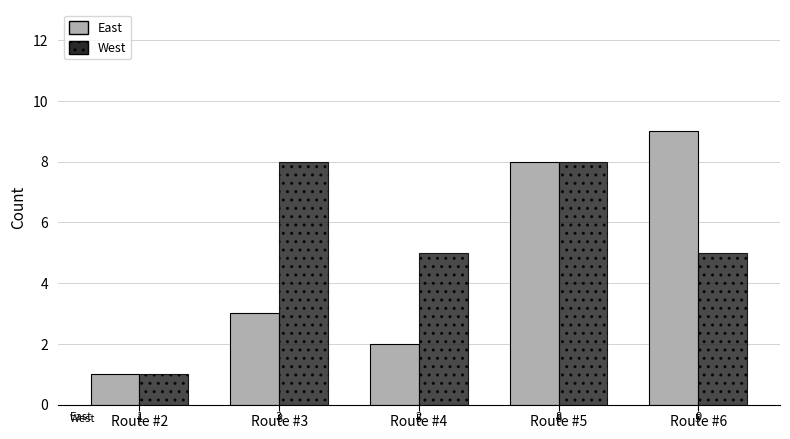

At how many categories does at least one series exceed 2?

4